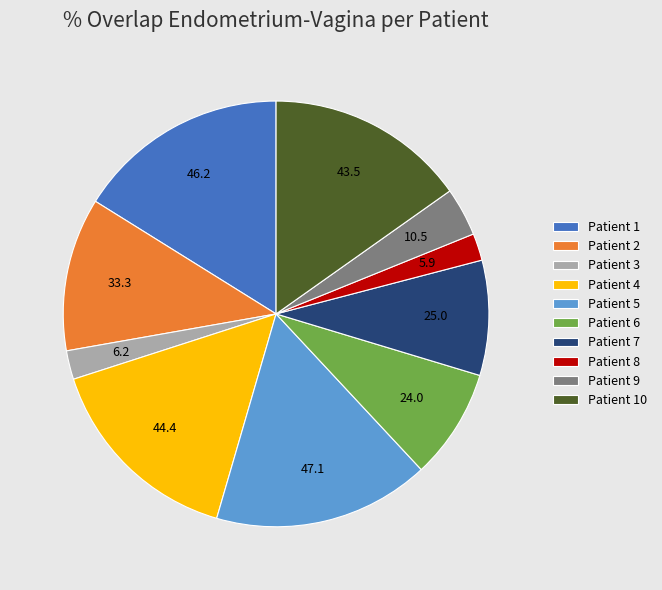

The Patient 5 slice represents 24% of the pie. True or false?

False